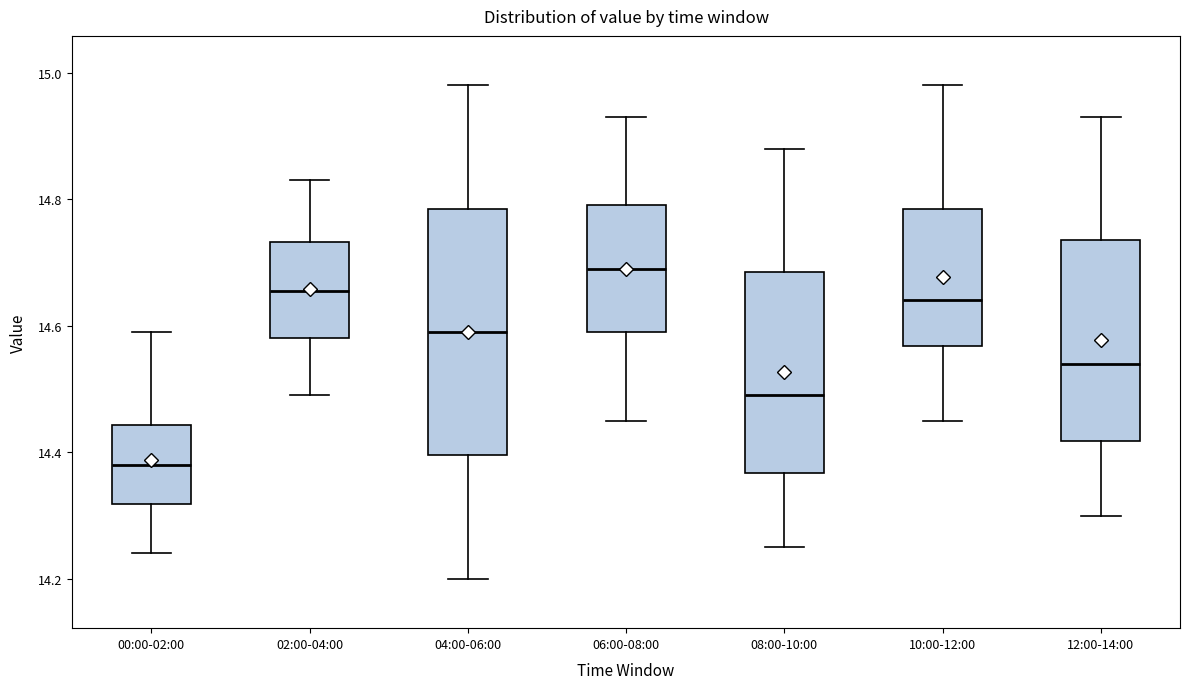

Reading left to right, read every box against the y-axis: the position of its median line, the range the box covers, and the ends of its whiskers. The values are not printed on the chart, so give them approximately, as read against the axis.

00:00-02:00: median 14.38, box 14.32 to 14.44, whiskers 14.24 to 14.60
02:00-04:00: median 14.66, box 14.58 to 14.74, whiskers 14.50 to 14.84
04:00-06:00: median 14.60, box 14.40 to 14.78, whiskers 14.20 to 14.98
06:00-08:00: median 14.70, box 14.60 to 14.80, whiskers 14.46 to 14.94
08:00-10:00: median 14.50, box 14.36 to 14.68, whiskers 14.26 to 14.88
10:00-12:00: median 14.64, box 14.56 to 14.78, whiskers 14.46 to 14.98
12:00-14:00: median 14.54, box 14.42 to 14.74, whiskers 14.30 to 14.94